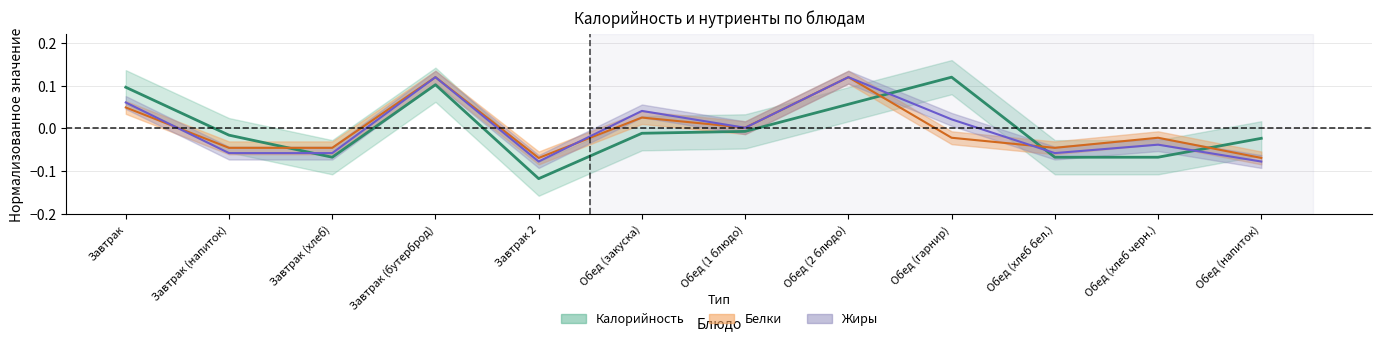

How many positive values does the Калорийность series have?

4